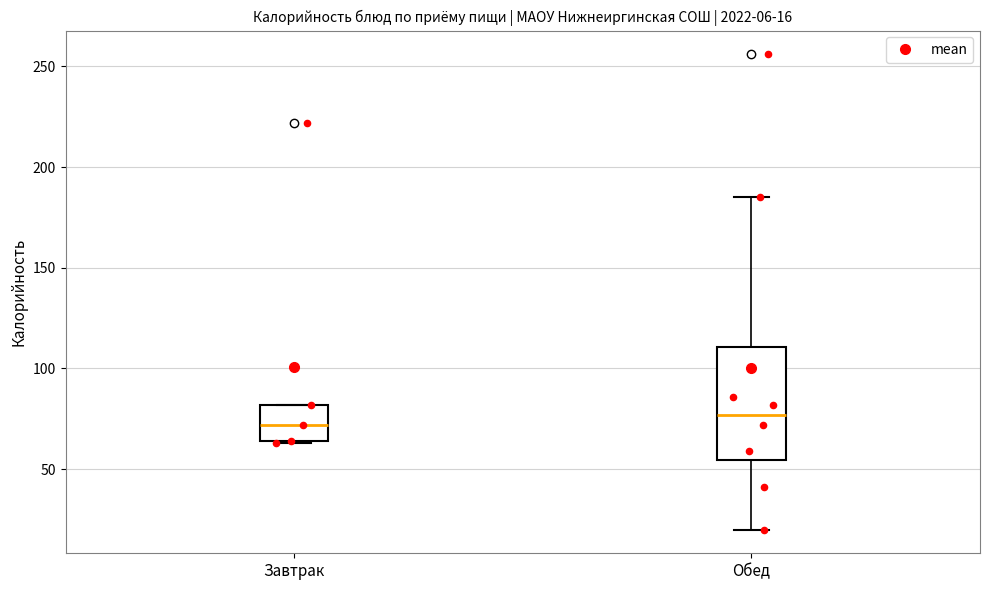

Comparing the boxes themselves (not the whiskers), which one is the tallest?

Обед